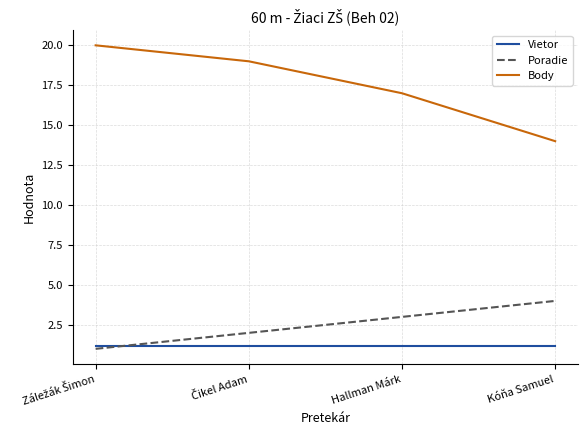

How many values in the Body series are below 19?

2